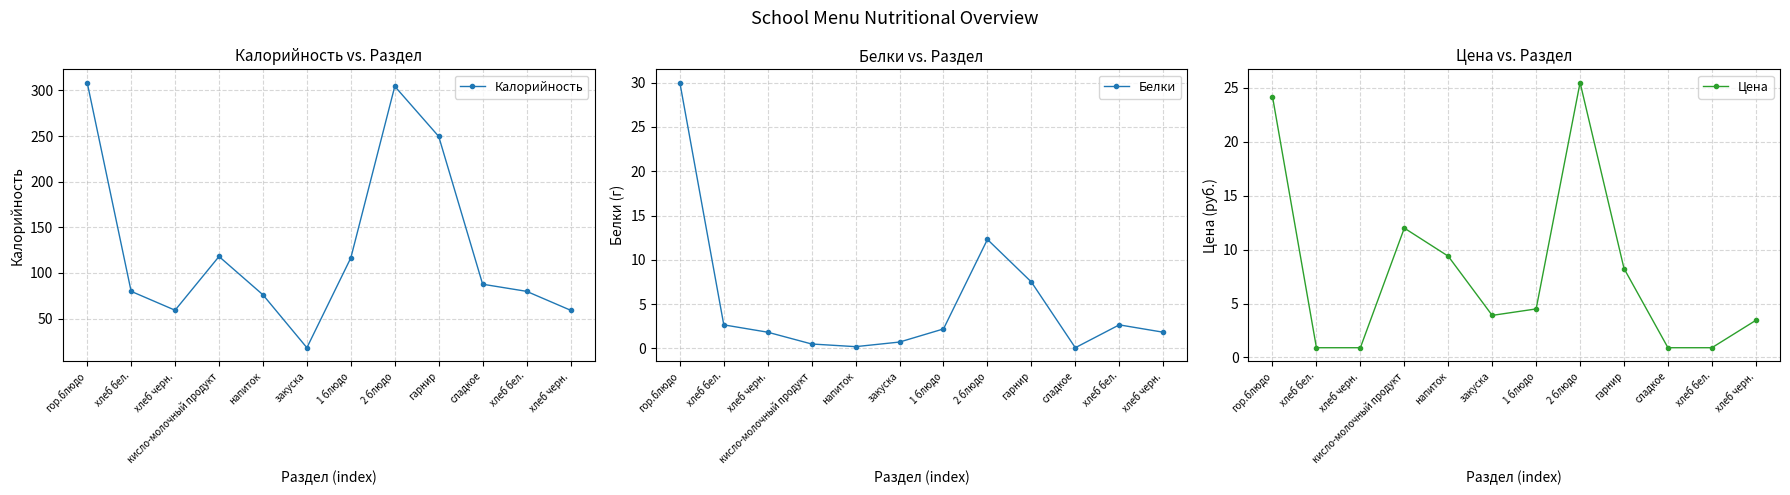

True or false: Калорийность and Белки intersect in this chart.

False